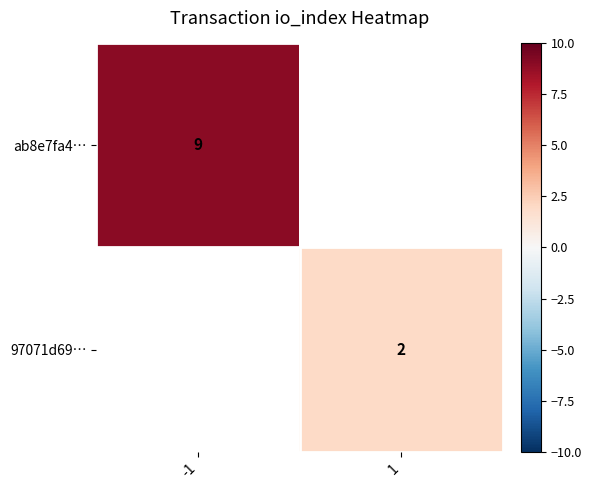

True or false: 97071d69… has a value of 2 at 1.

True